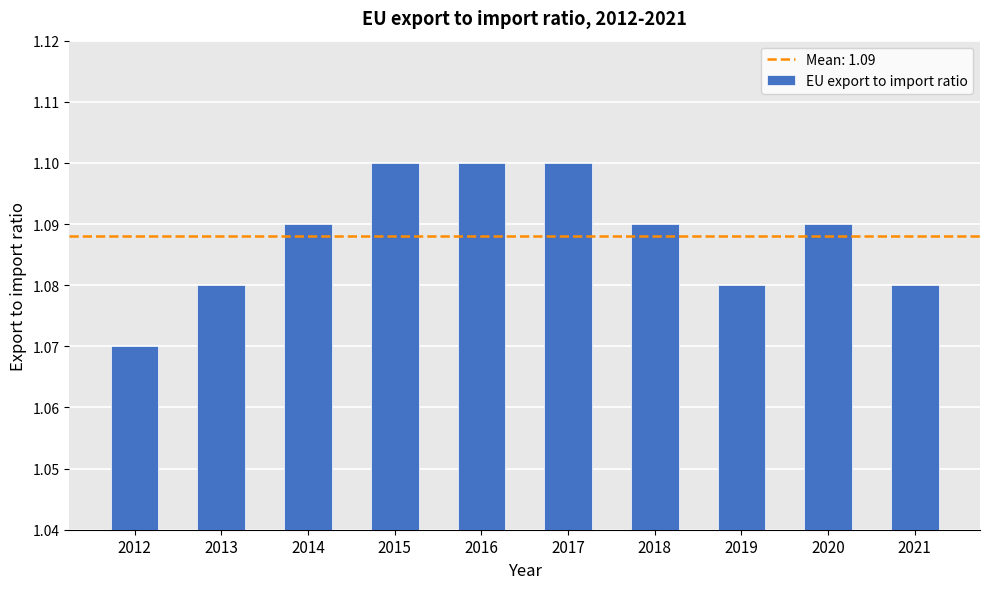

Which category has the lowest value across all series?

2012